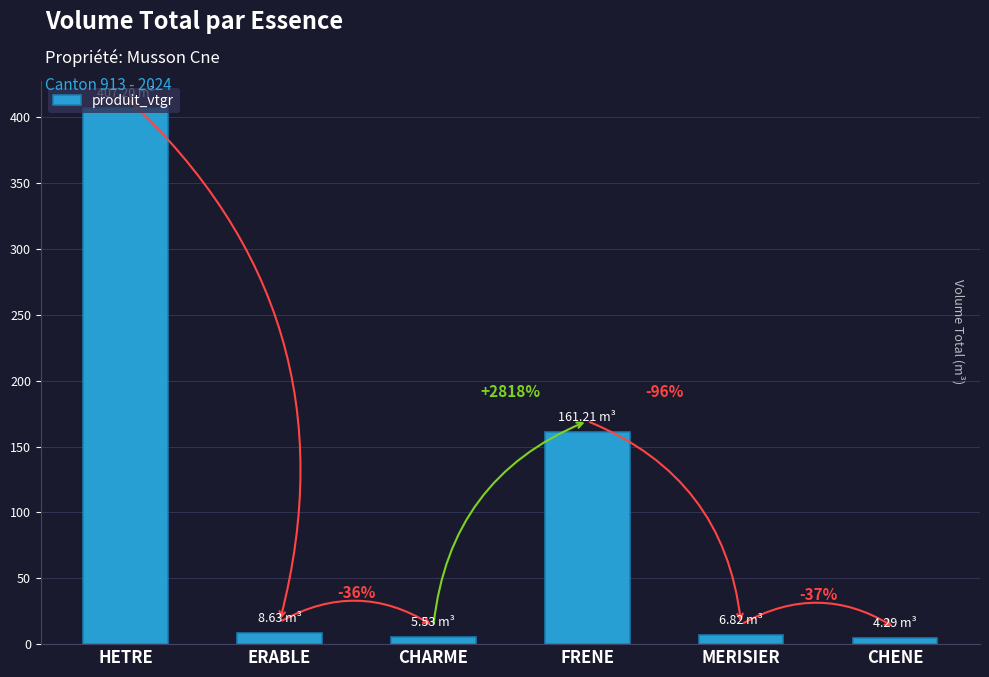

Does the chart contain any negative values?

No